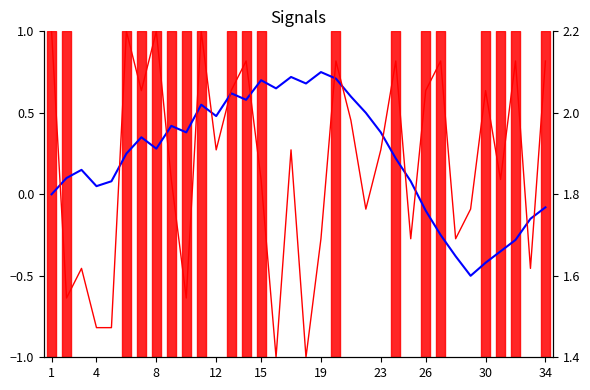

What is the difference between the highest and lowest values at 19?

2.0